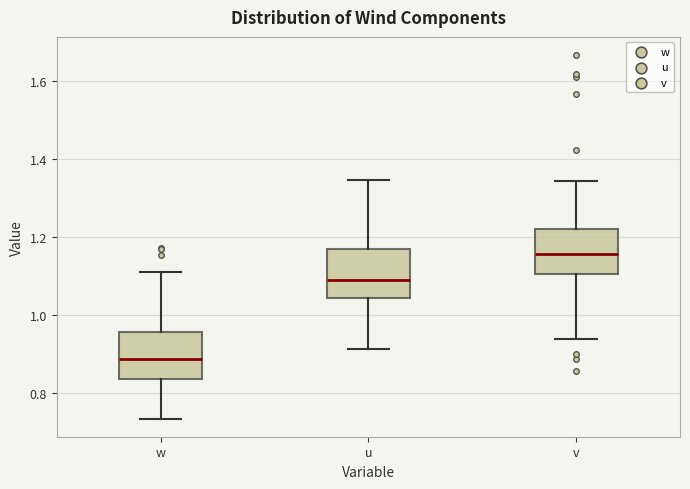

Which box's median line is the highest?

v